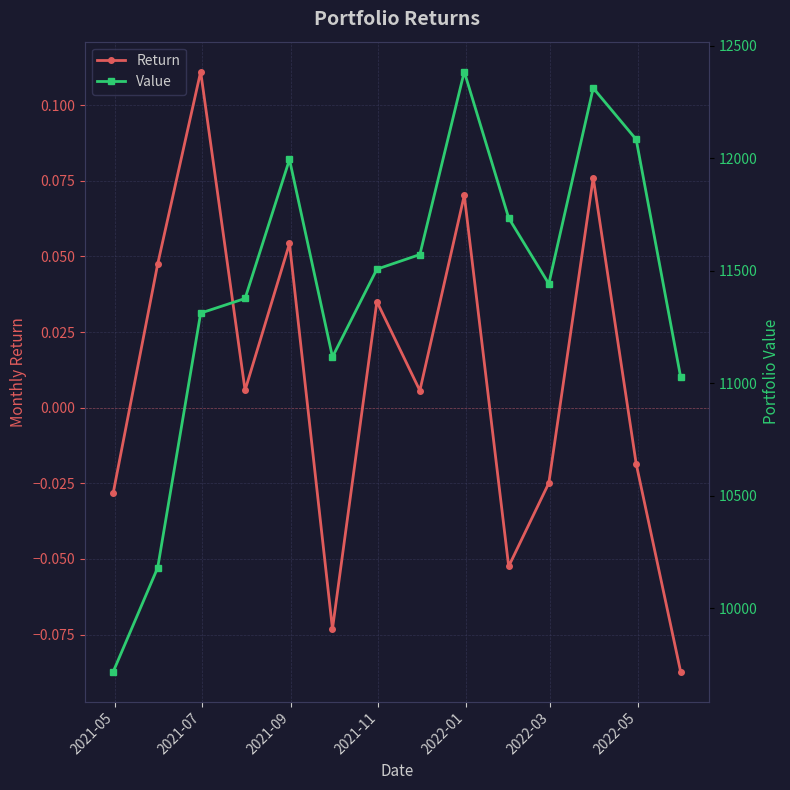

How many data points in Value are less than 11506?

7